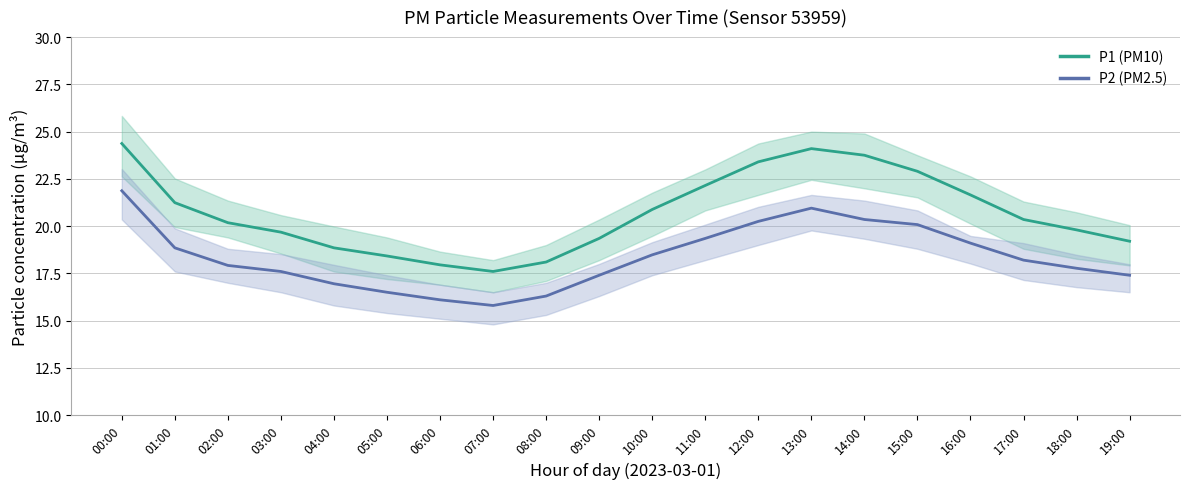

What is the sum of the P1 (PM10) values at 15:00 and 19:00?

42.1